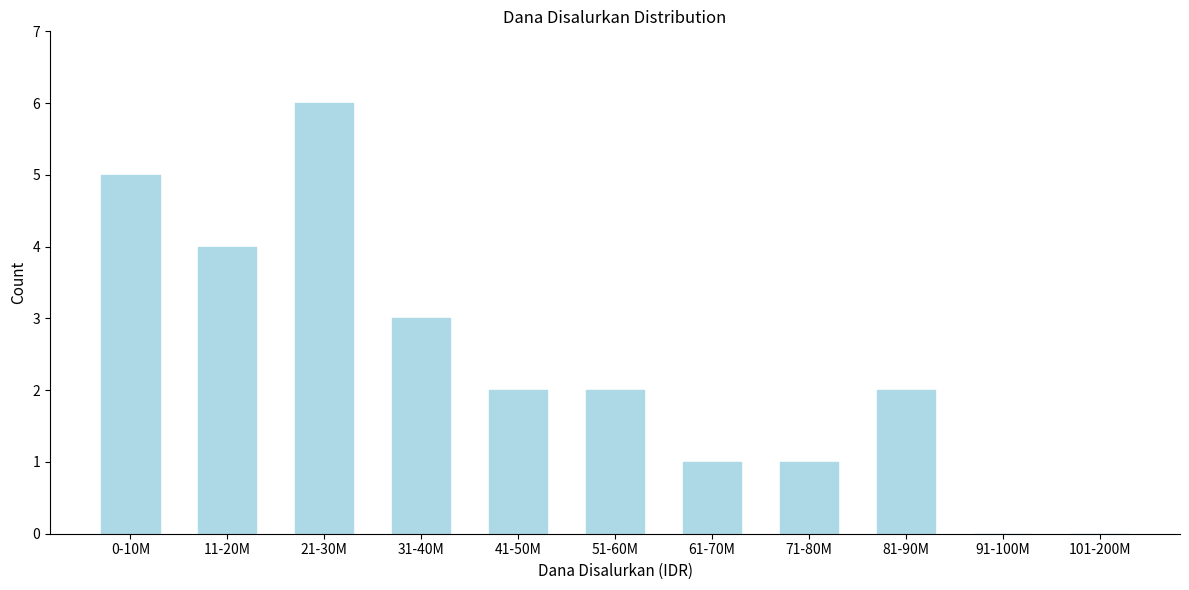

Reading left to right, list all the values displayed in this chart.

0-10M=5	11-20M=4	21-30M=6	31-40M=3	41-50M=2	51-60M=2	61-70M=1	71-80M=1	81-90M=2	91-100M=0	101-200M=0